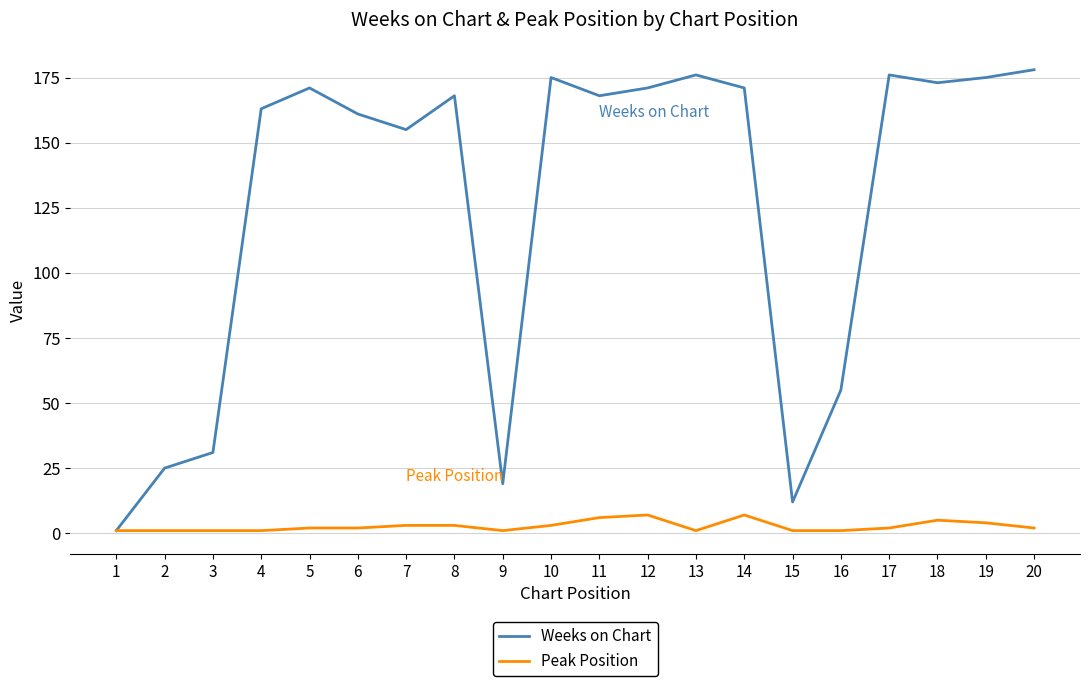

Is the value of Peak Position at 11 greater than the value of Weeks on Chart at 4?

No